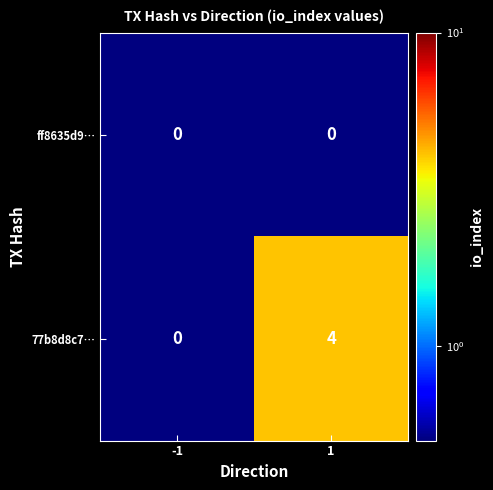

What is the total value across all series at -1?

0